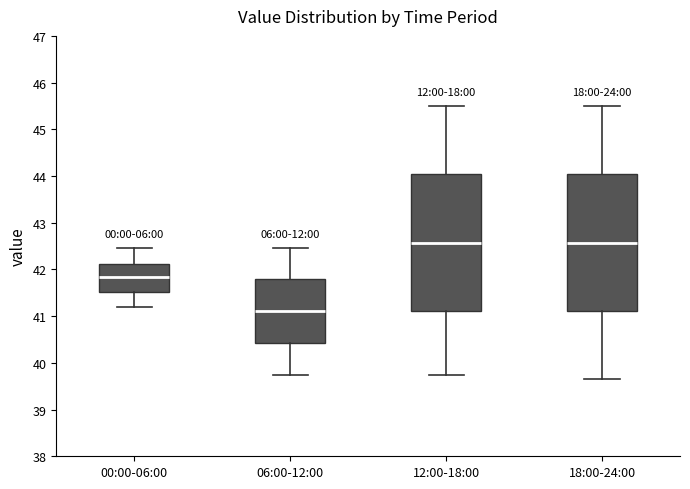

Where does the upper whisker of the box for 18:00-24:00 end on the y-axis? The values are not printed on the chart, so give them approximately, as read against the axis.

45.5